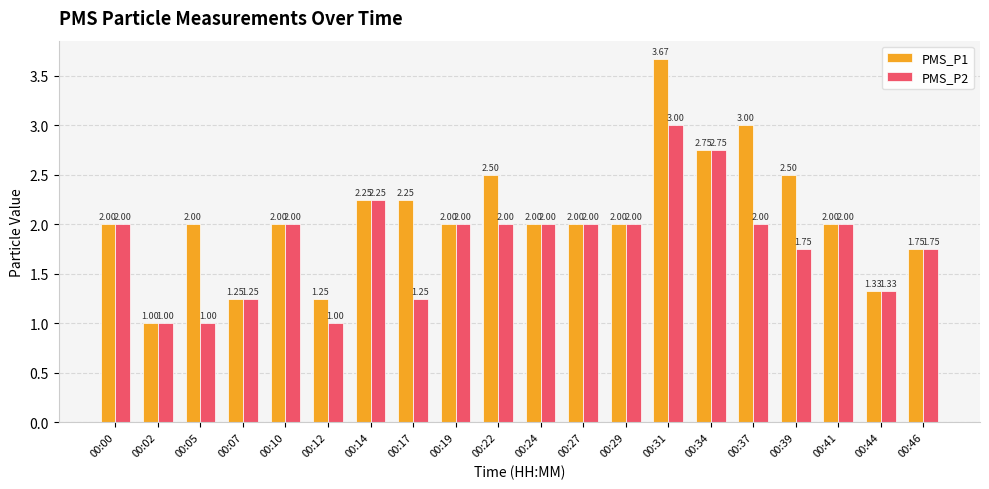

What is the approximate value of PMS_P1 at 00:41?

2.0